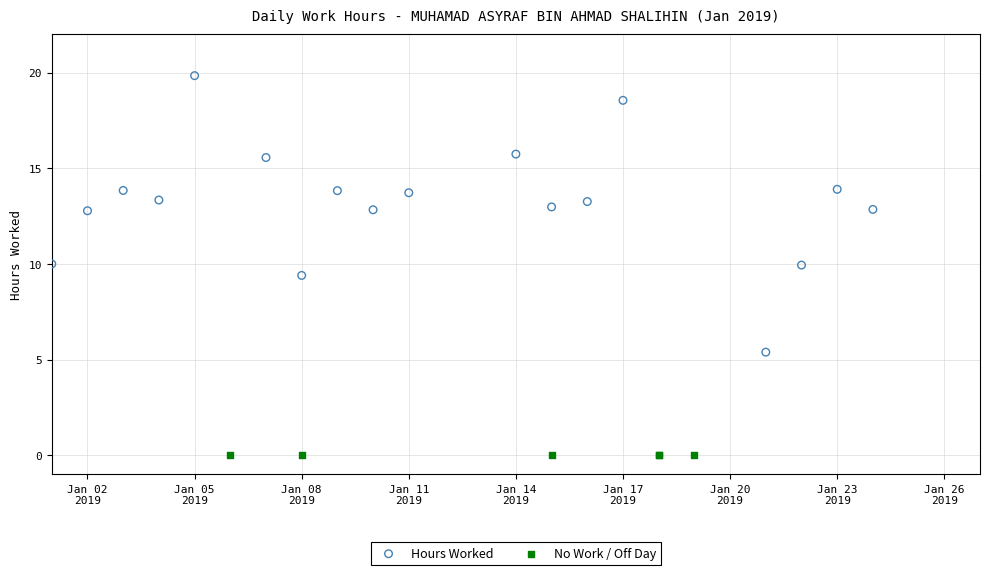

Which series reaches the maximum Y coordinate?

Hours Worked